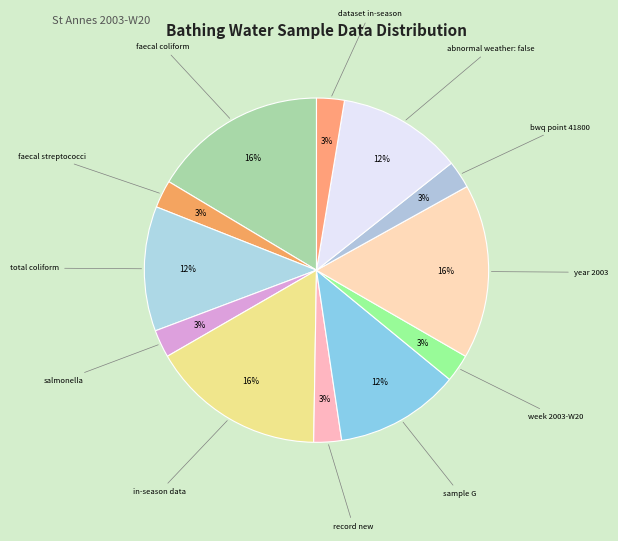

Rank the categories by value from highest to lowest.

faecal coliform (actual), in-season data, year 2003, total coliform (actual), sample G, abnormal weather: false, faecal streptococci (<), salmonella (not-assessed), record new, week 2003-W20, bwq point 41800, dataset in-season